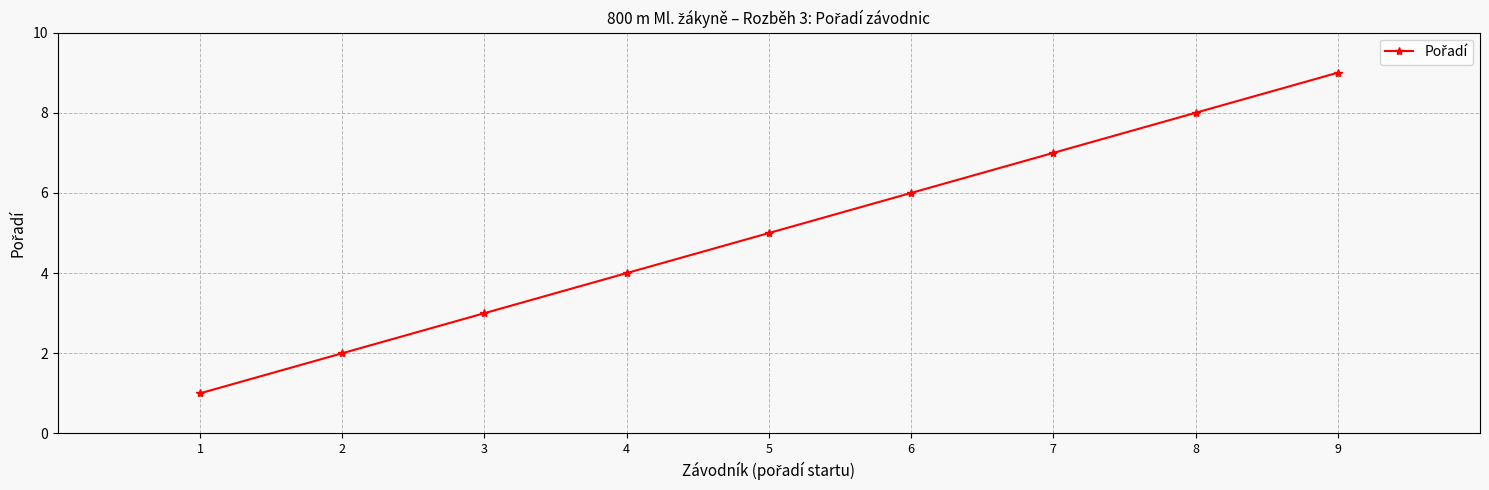

What is the smallest value displayed?

1